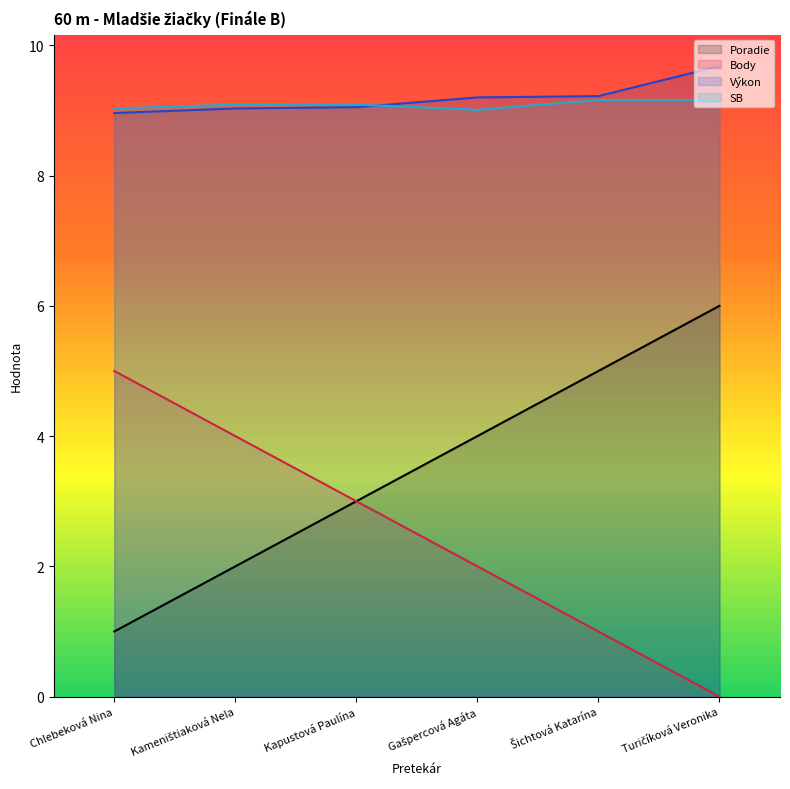

How many values in the Poradie series exceed 4?

2